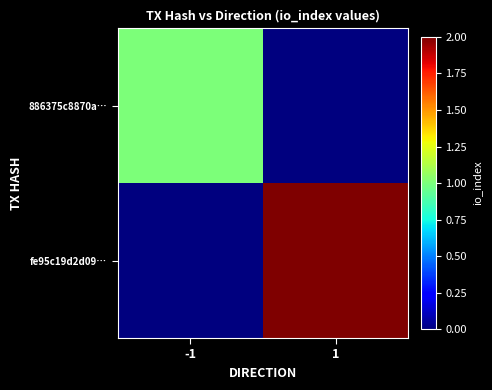

At how many categories does at least one series exceed 1?

1